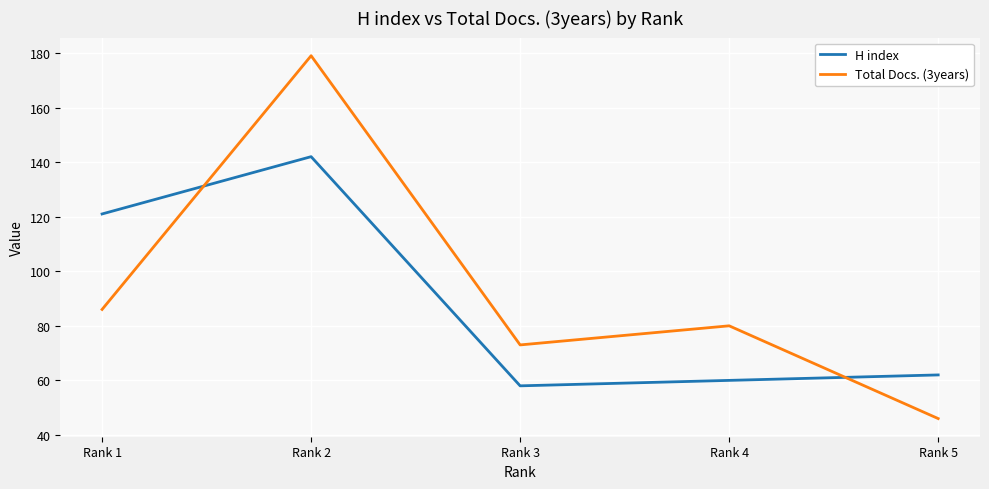

Rank the series by their average value, from highest to lowest.

Total Docs. (3years), H index